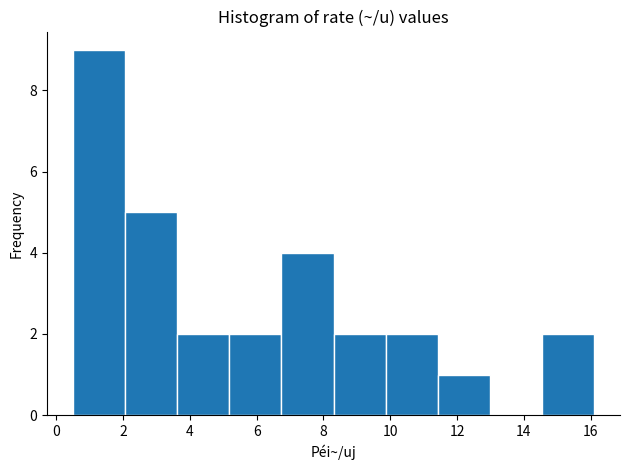

What is the height of the bar covering 14.54 to 16.10 on the x-axis? Neither the bar edges nor the heights are printed on the chart, so give them approximately, as read against the axes.

2